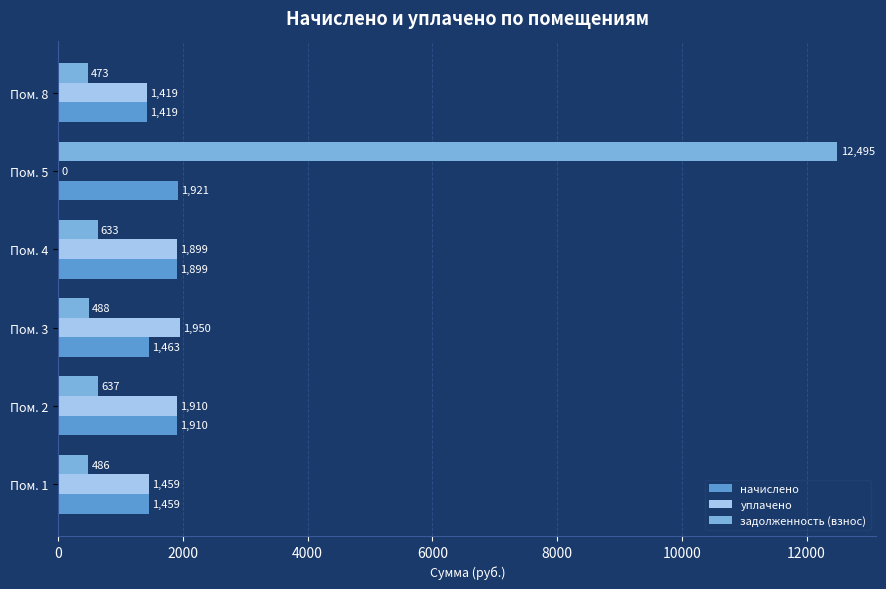

True or false: уплачено has a value of 2953.2 at Пом. 4.

False